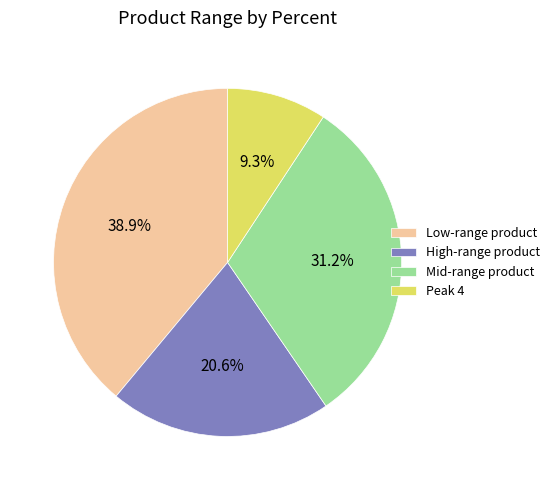

Between High-range product and Mid-range product, which is larger?

Mid-range product